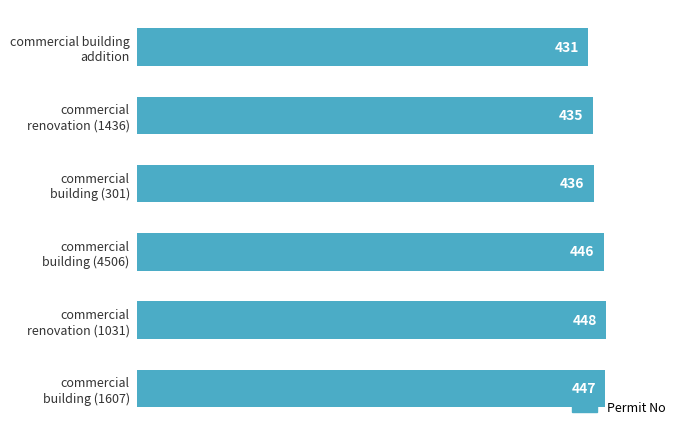

What is the value of the 4th bar from the top?

446